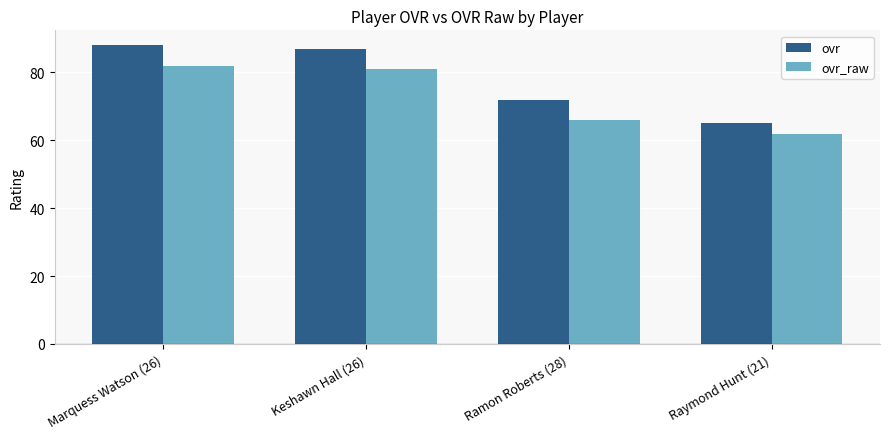

What value does the ovr series have at Ramon Roberts (28)?

72